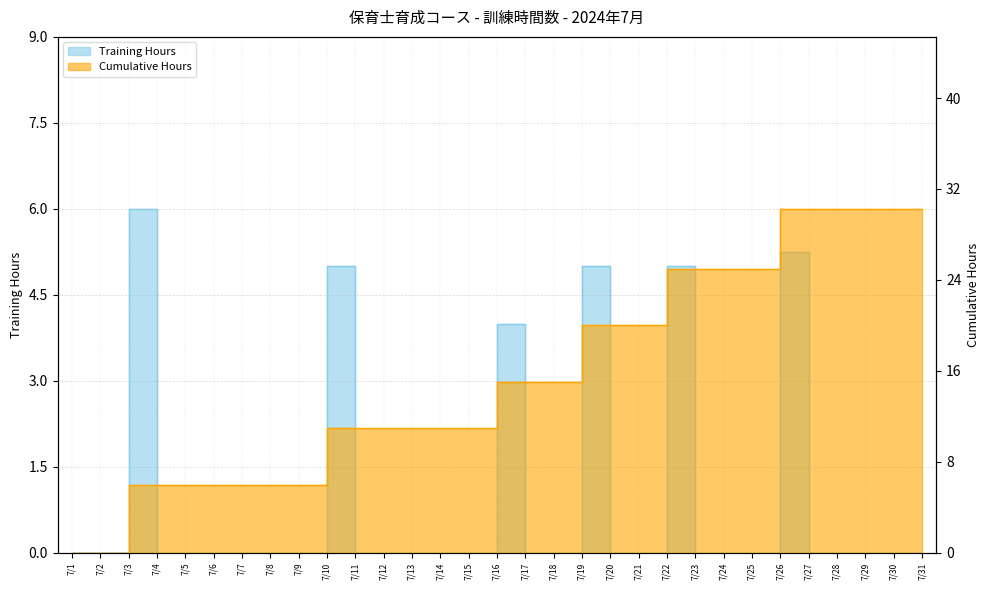

Count the Cumulative Hours values in the range 6 to 25.

23